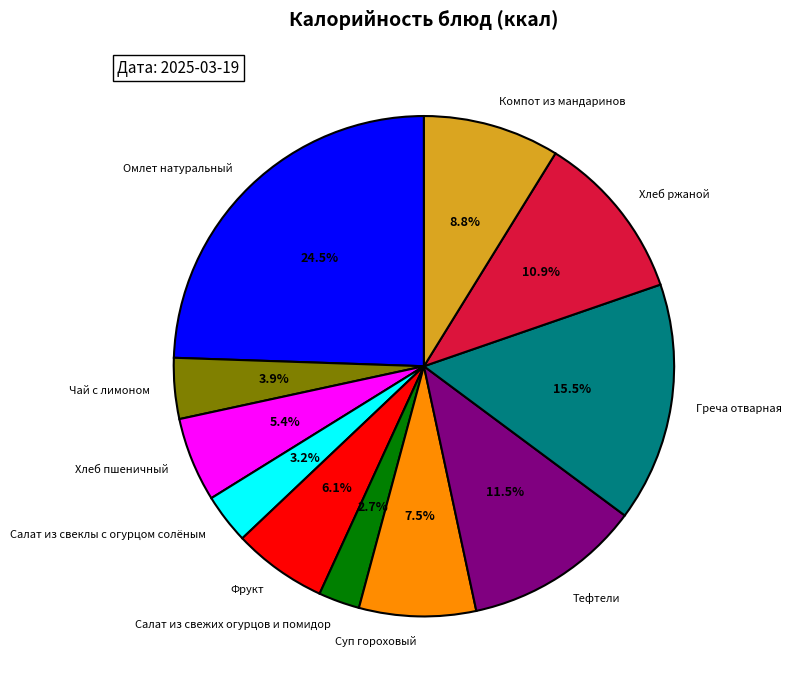

Approximately how many times larger is the value at Греча отварная compared to Тефтели?

1.3